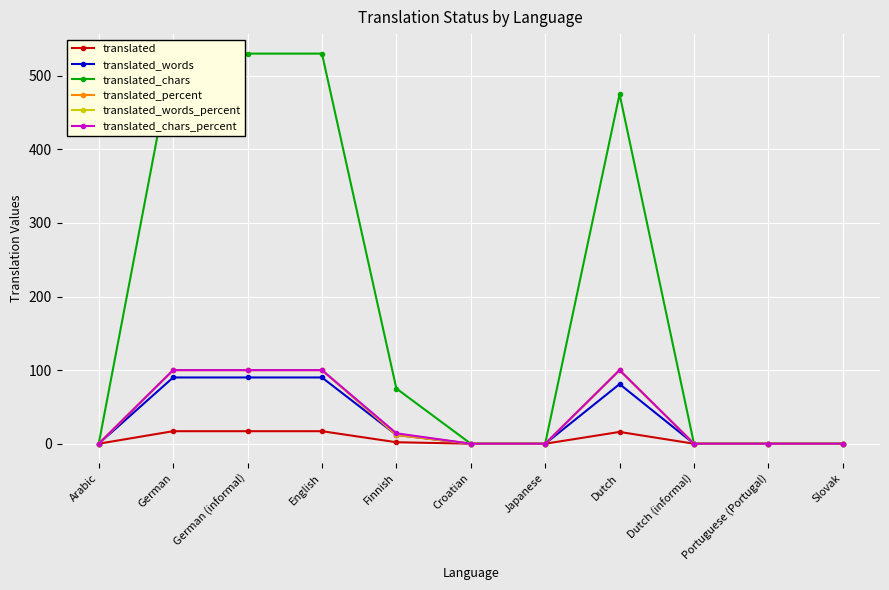

What position from the left is Japanese?

7